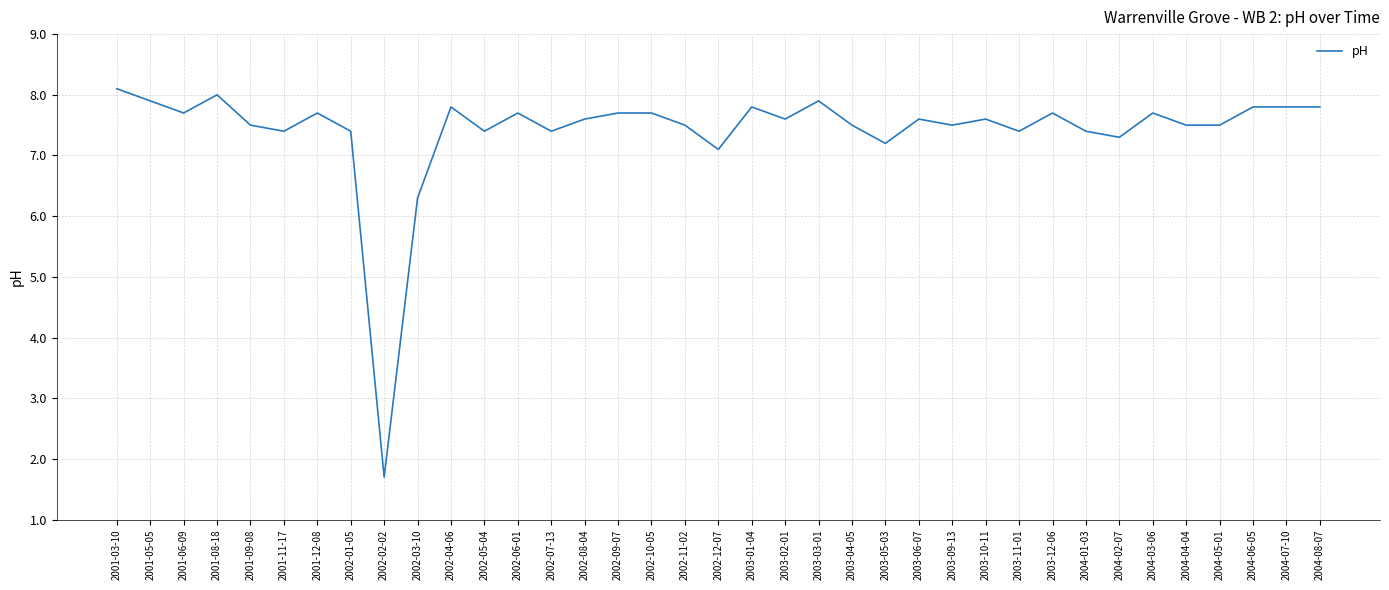

What is the difference between the maximum and minimum values?

6.4